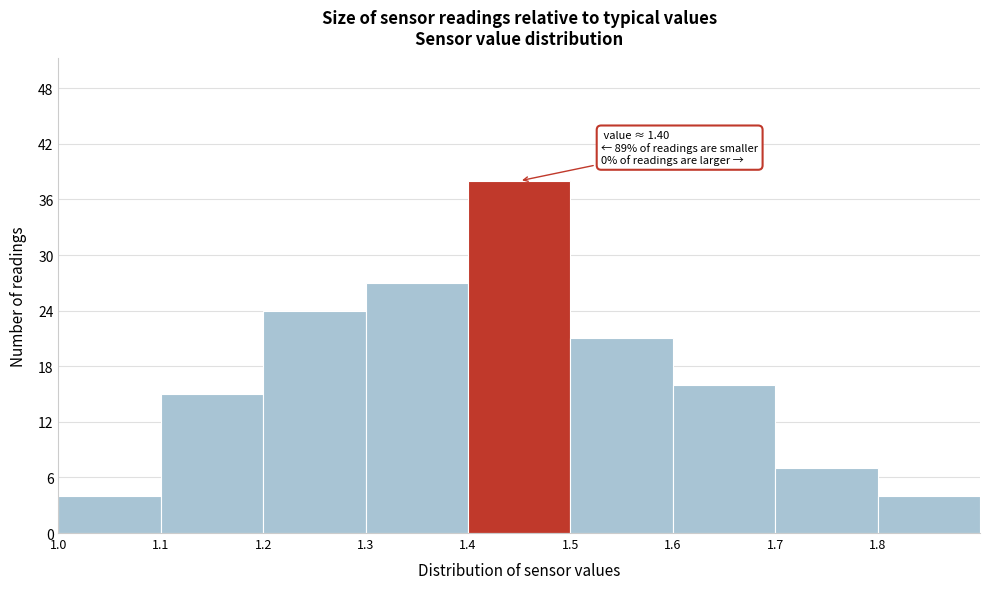

Over which range of the x-axis is the bar tallest?

1.4 to 1.5